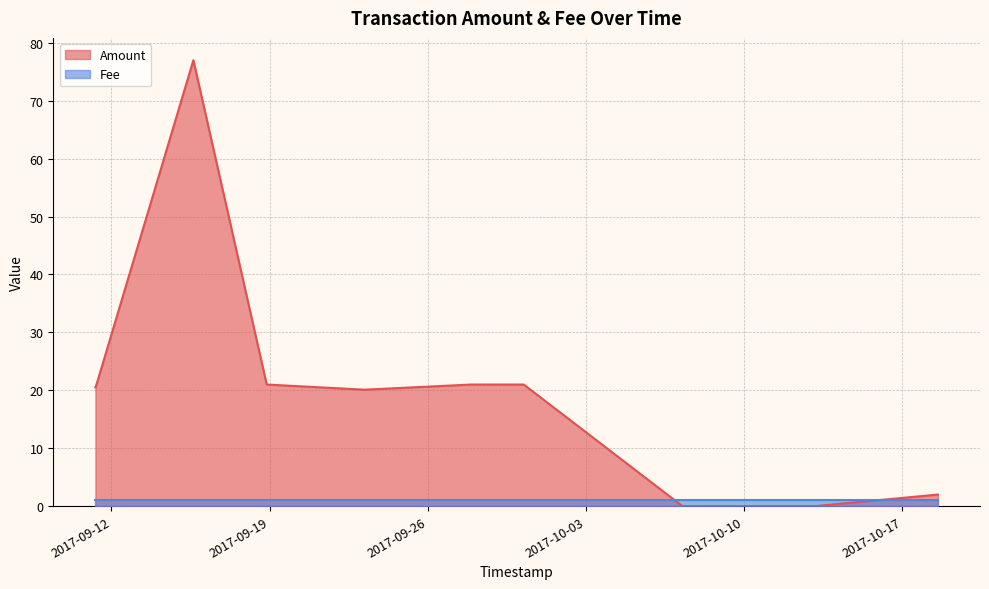

What is the ratio of the value at 2017-09-23 04:54:22 to the value at 2017-09-11 07:02:45?

1.0